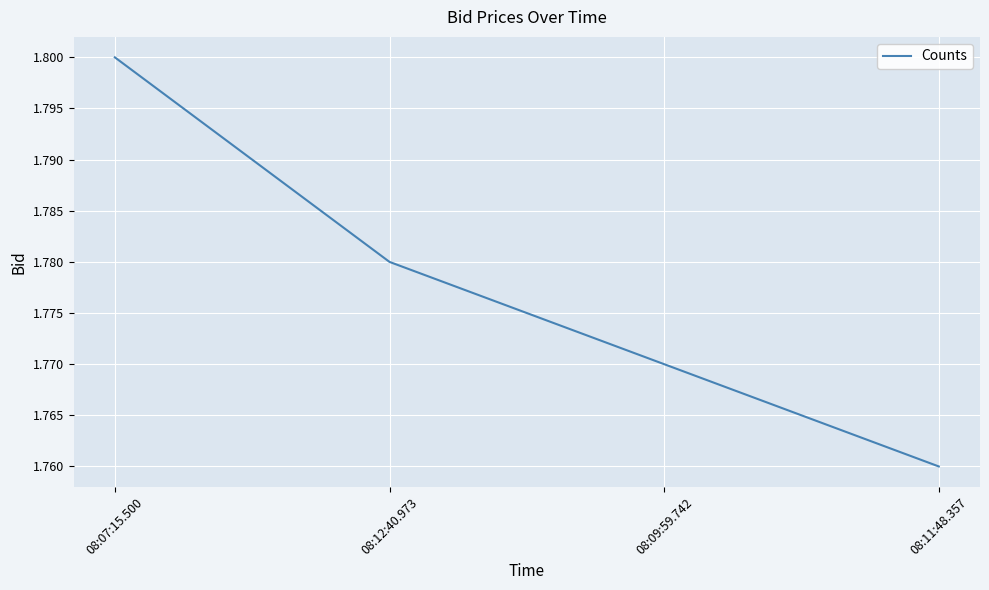

True or false: there are more than 1 points higher than both neighbors.

False